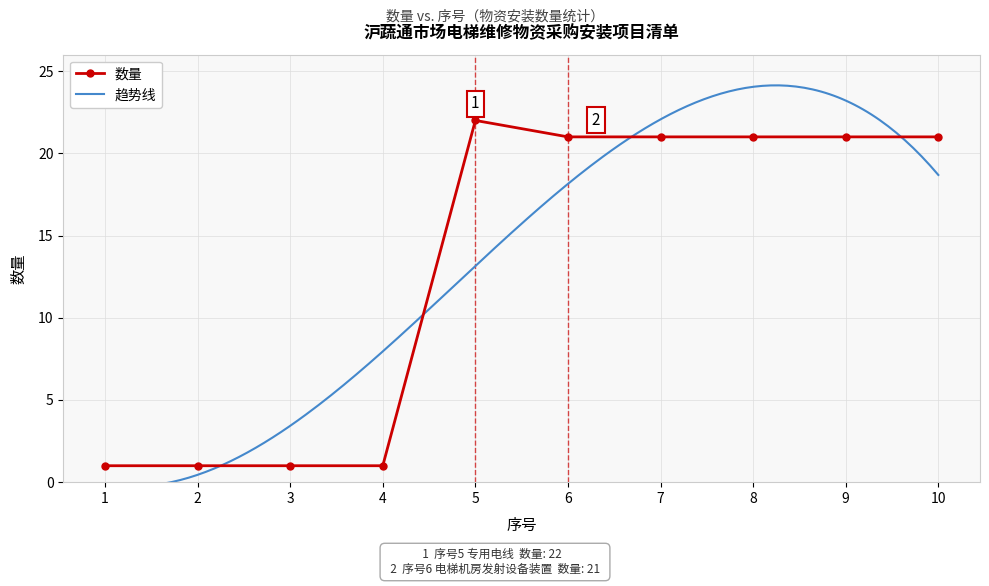

Reading left to right, extract all data points from this chart.

1=1	2=1	3=1	4=1	5=22	6=21	7=21	8=21	9=21	10=21